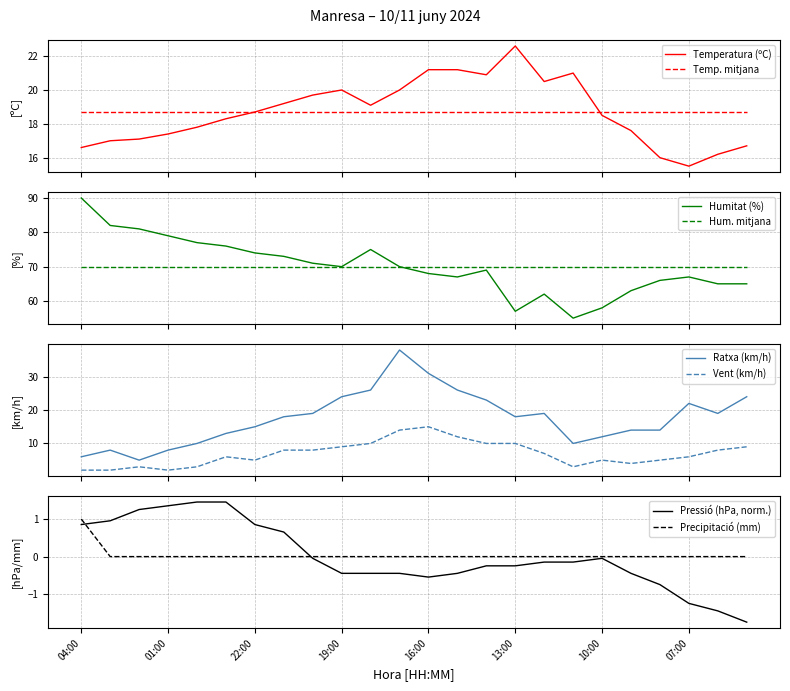

Is it true that Temperatura (ºC) equals 18.3 at 23:00?

True